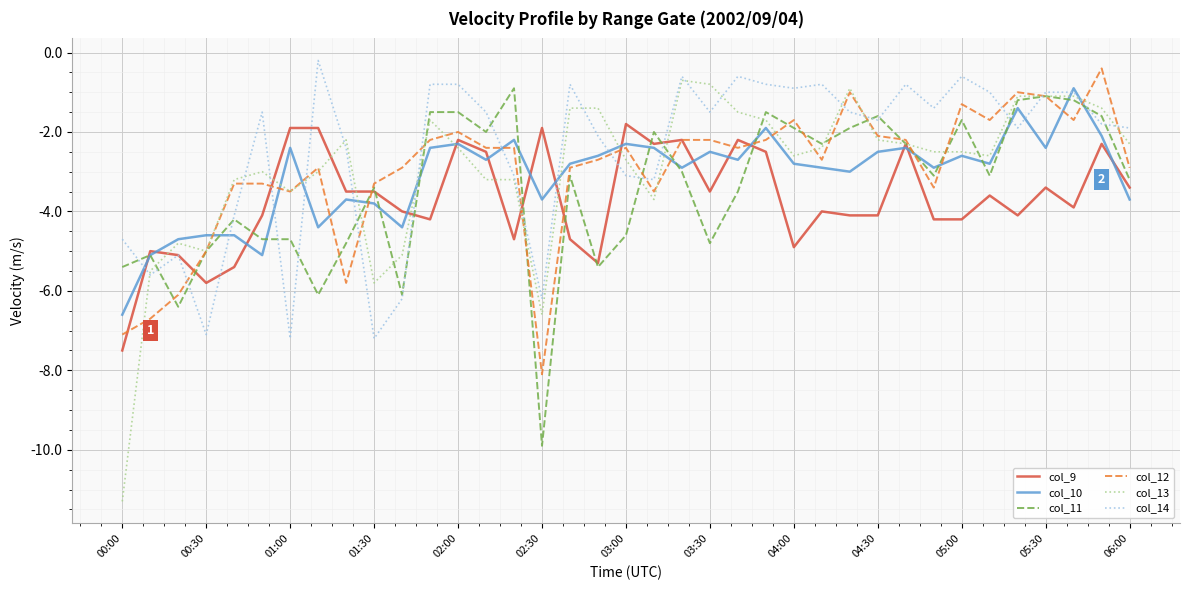

Reading left to right, what are all the values shown in this chart?

col_9: -7.5	-5.0	-5.1	-5.8	-5.4	-4.1	-1.9	-1.9	-3.5	-3.5	-4.0	-4.2	-2.2	-2.5	-4.7	-1.9	-4.7	-5.3	-1.8	-2.3	-2.2	-3.5	-2.2	-2.5	-4.9	-4.0	-4.1	-4.1	-2.3	-4.2	-4.2	-3.6	-4.1	-3.4	-3.9	-2.3	-3.4
col_10: -6.6	-5.1	-4.7	-4.6	-4.6	-5.1	-2.4	-4.4	-3.7	-3.8	-4.4	-2.4	-2.3	-2.7	-2.2	-3.7	-2.8	-2.6	-2.3	-2.4	-2.9	-2.5	-2.7	-1.9	-2.8	-2.9	-3.0	-2.5	-2.4	-2.9	-2.6	-2.8	-1.4	-2.4	-0.9	-2.1	-3.7
col_11: -5.4	-5.1	-6.4	-5.0	-4.2	-4.7	-4.7	-6.1	-4.8	-3.4	-6.1	-1.5	-1.5	-2.0	-0.9	-9.9	-3.1	-5.4	-4.6	-2.0	-3.0	-4.8	-3.5	-1.5	-1.9	-2.3	-1.9	-1.6	-2.3	-3.1	-1.7	-3.1	-1.2	-1.1	-1.2	-1.6	-3.2
col_12: -7.1	-6.7	-6.1	-5.0	-3.3	-3.3	-3.5	-2.9	-5.8	-3.3	-2.9	-2.2	-2.0	-2.4	-2.4	-8.1	-2.9	-2.7	-2.4	-3.5	-2.2	-2.2	-2.4	-2.2	-1.7	-2.7	-1.0	-2.1	-2.2	-3.4	-1.3	-1.7	-1.0	-1.1	-1.7	-0.4	-2.9
col_13: -11.3	-5.5	-4.8	-5.0	-3.2	-3.0	-3.5	-3.0	-2.2	-5.8	-5.1	-1.7	-2.4	-3.2	-3.2	-6.6	-1.4	-1.4	-2.7	-3.7	-0.7	-0.8	-1.5	-1.7	-2.6	-2.4	-0.9	-2.2	-2.3	-2.5	-2.5	-2.6	-1.1	-1.1	-1.1	-1.4	-2.3
col_14: -4.7	-5.6	-5.1	-7.1	-4.1	-1.5	-7.2	-0.2	-2.4	-7.2	-6.2	-0.8	-0.8	-1.5	-3.1	-6.2	-0.8	-2.1	-3.1	-3.2	-0.6	-1.5	-0.6	-0.8	-0.9	-0.8	-1.5	-1.7	-0.8	-1.4	-0.6	-1.0	-1.9	-1.0	-1.0	-1.8	-1.9